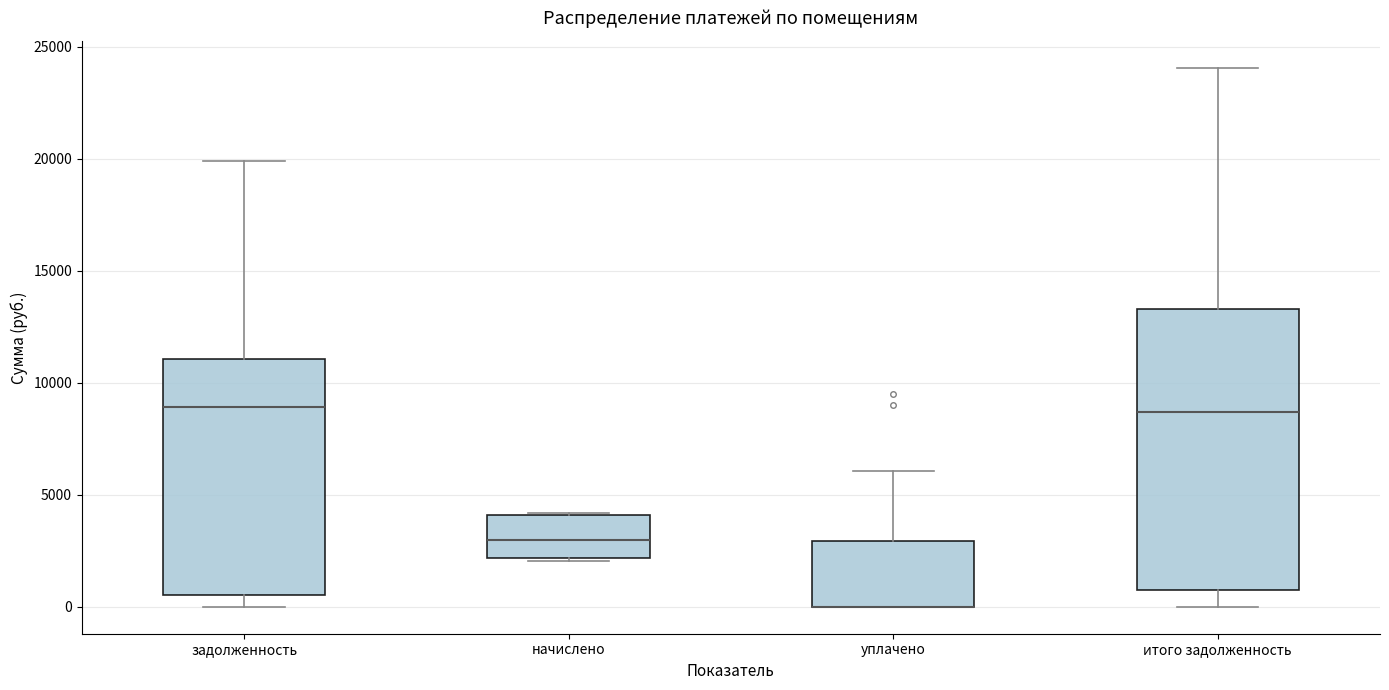

Where is the lower edge of the box for уплачено on the y-axis? The values are not printed on the chart, so give them approximately, as read against the axis.

0